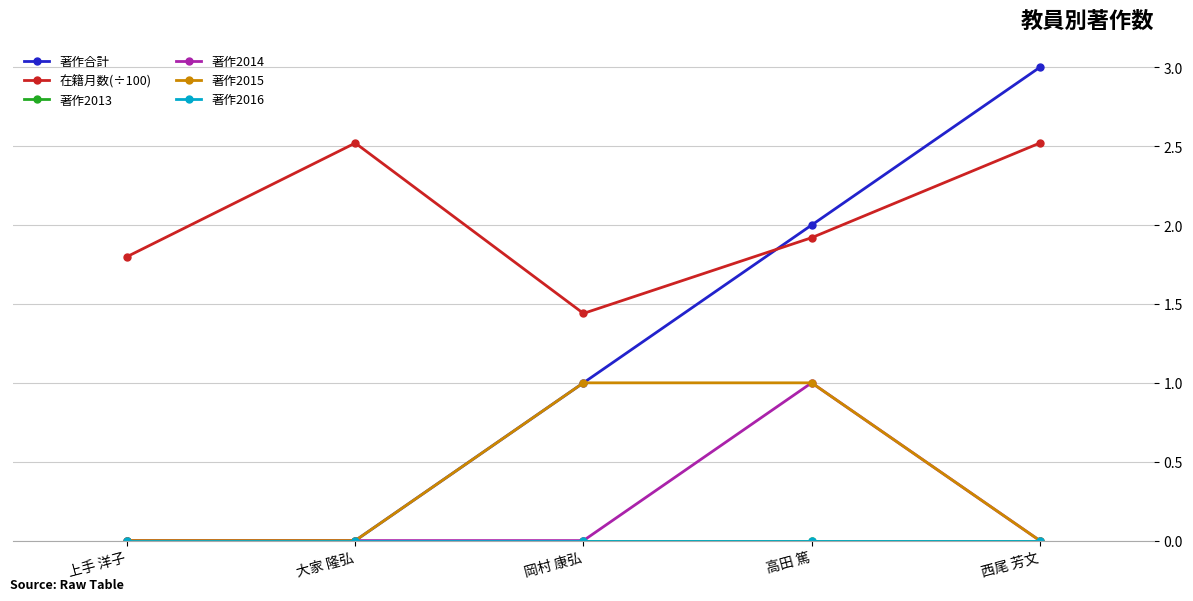

What is the average value of the 著作2014 series?

0.2